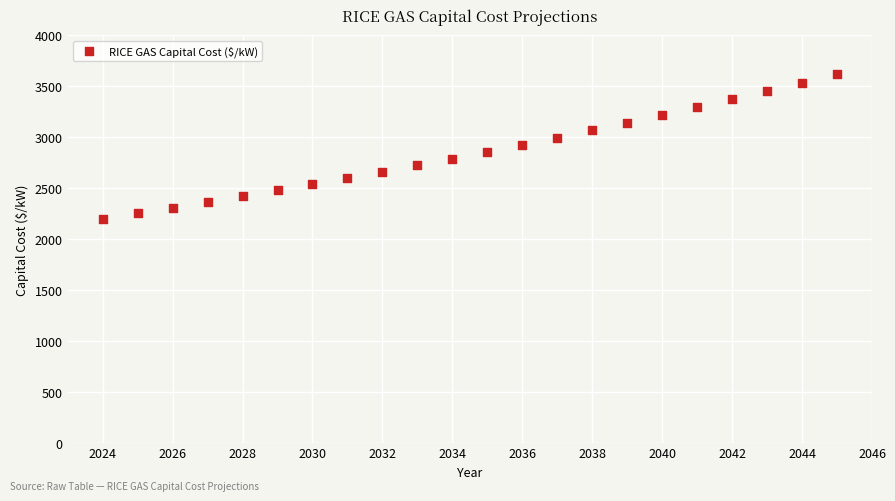

What is the range of X values (max minus min)?

21.0